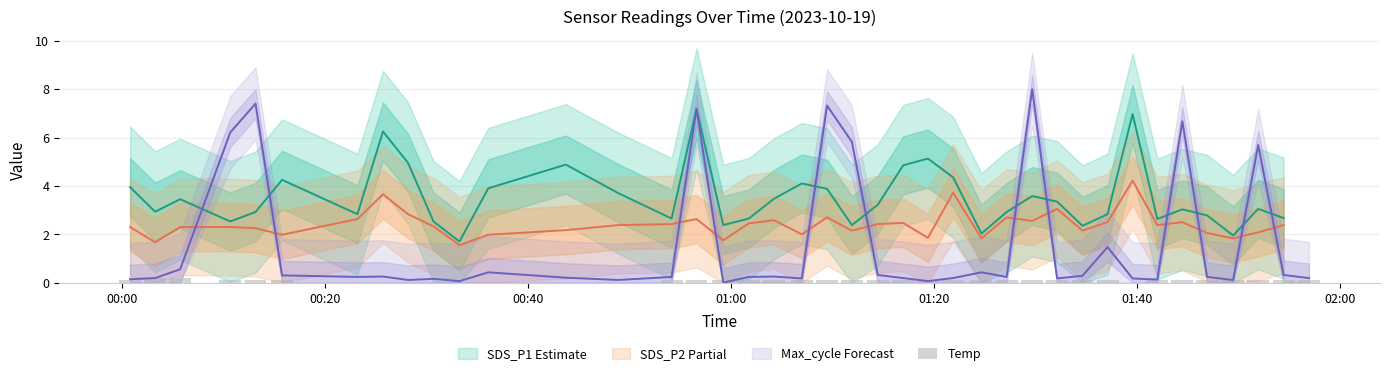

Rank the series at 00:20 from highest to lowest value.

SDS_P1, SDS_P2, Temp (offset), Max_cycle (norm)